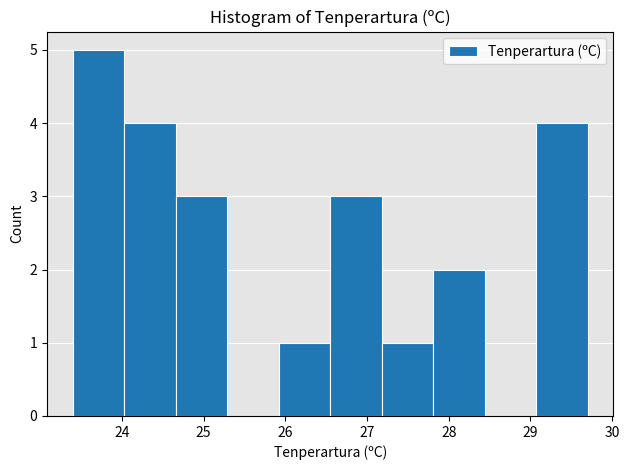

What is the height of the bar covering 25.92 to 26.55 on the x-axis? Neither the bar edges nor the heights are printed on the chart, so give them approximately, as read against the axes.

1